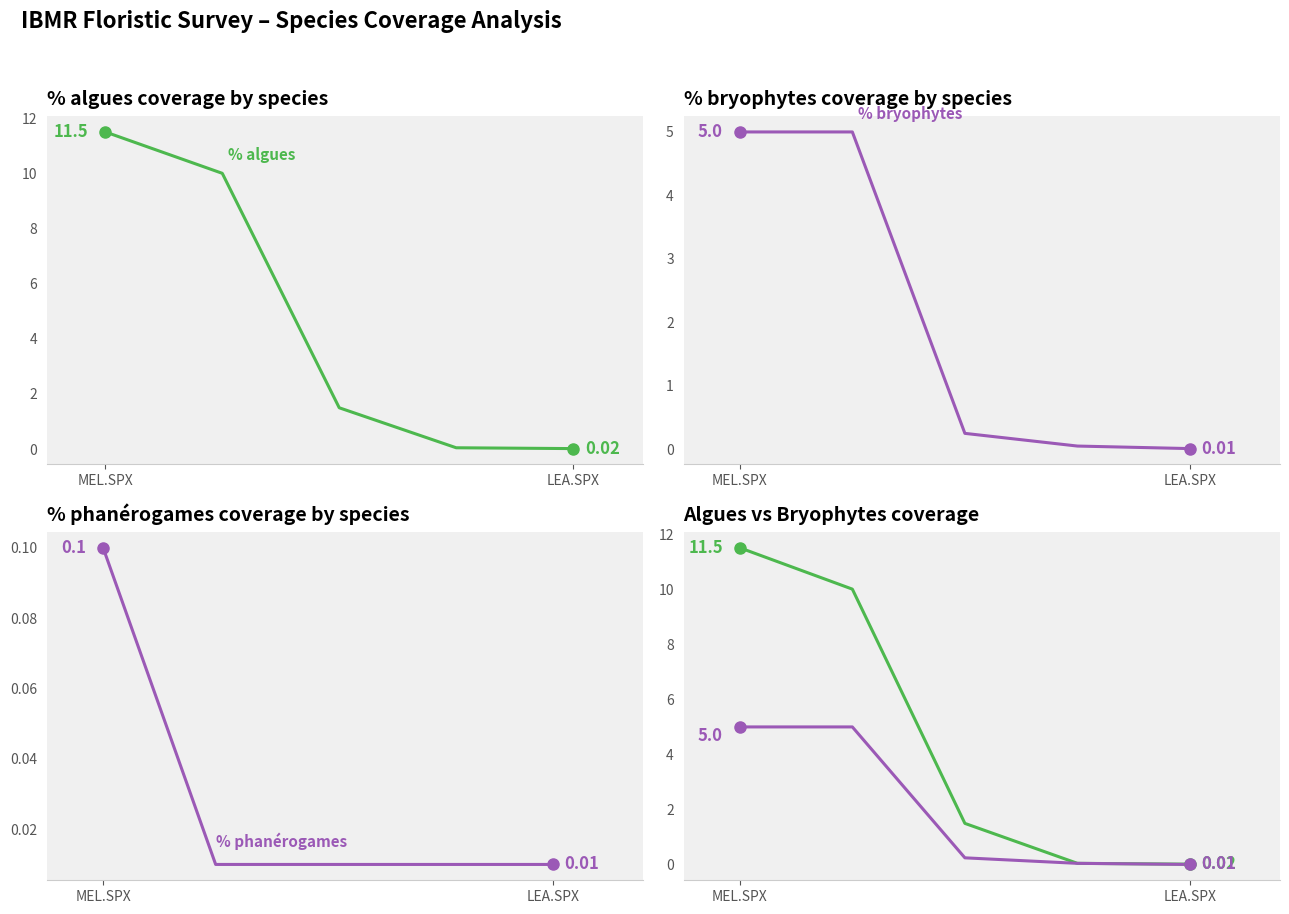

True or false: % algues and % bryophytes cross at least once.

False